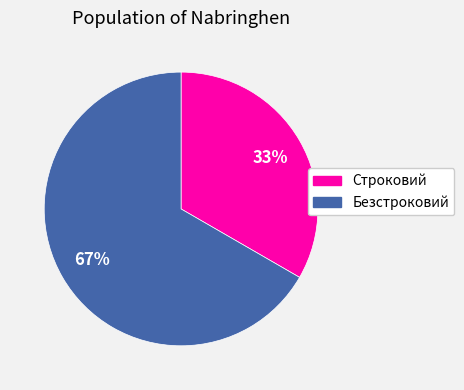

True or false: Строковий accounts for 40% of the total.

False